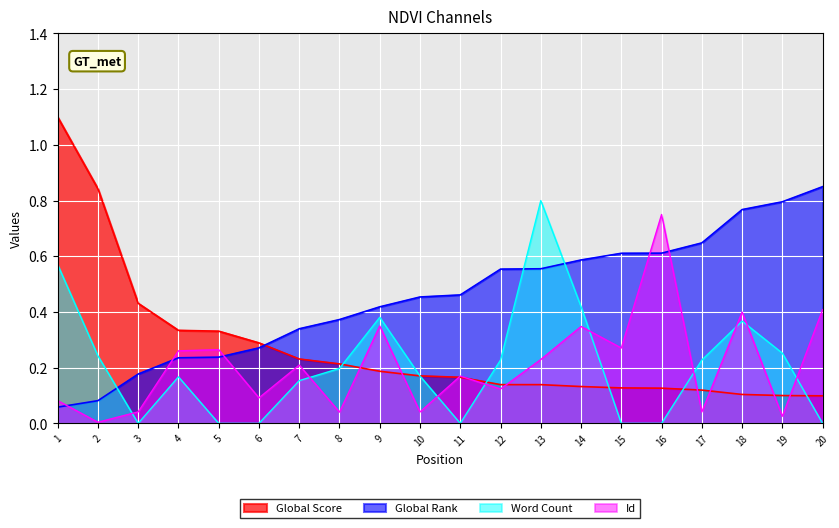

Is it true that Word Count equals 0.3 at 15?

False